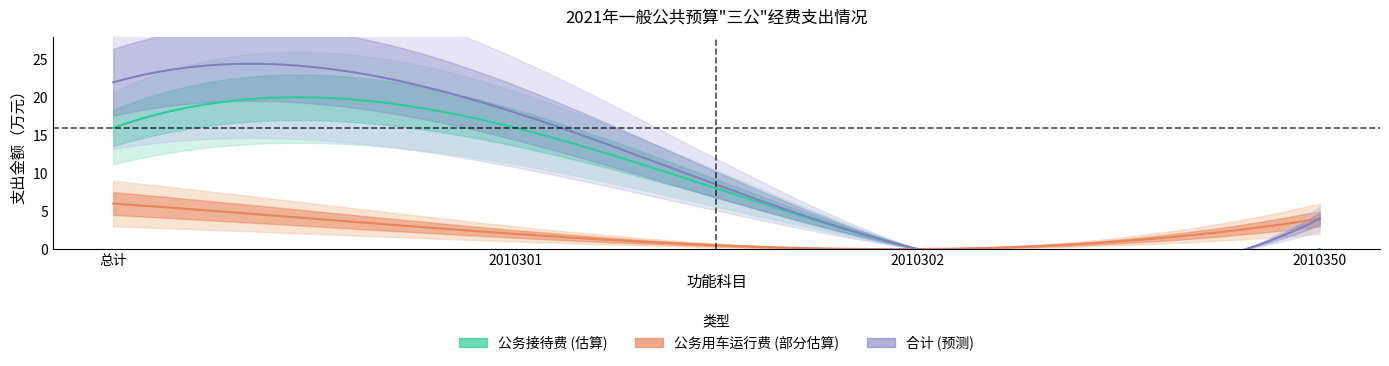

What is the label of the 2nd point from the right?

2010302